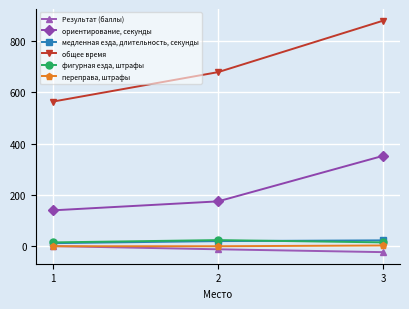

Which series changed the most between 1 and 3?

общее время